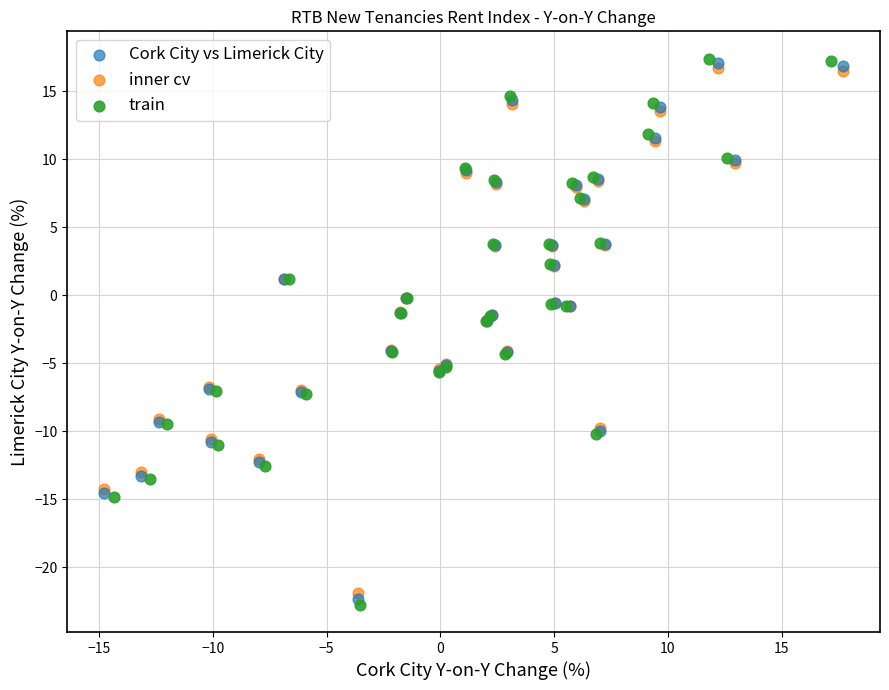

Which series has the widest spread of Y values?

train